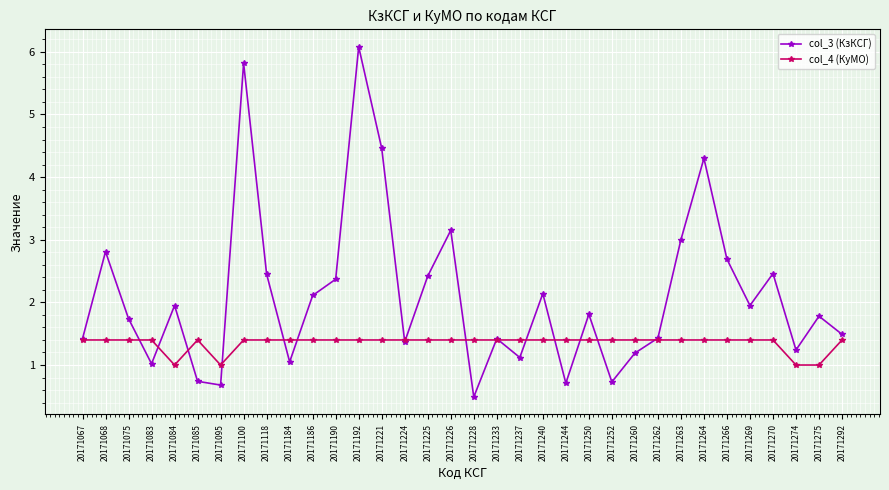

At which label is col_3 (КзКСГ) closest to 3?

20171263